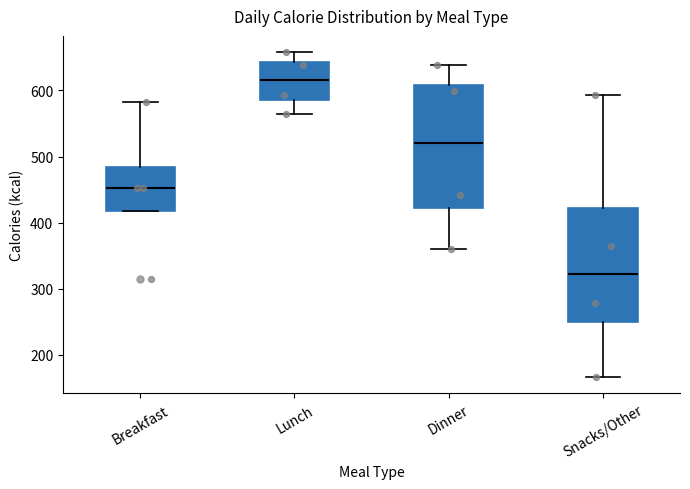

Reading left to right, read every box against the y-axis: the position of its median line, the range the box covers, and the ends of its whiskers. The values are not printed on the chart, so give them approximately, as read against the axis.

Breakfast: median 450, box 420 to 480, whiskers 420 to 580
Lunch: median 620, box 590 to 640, whiskers 570 to 660
Dinner: median 520, box 420 to 610, whiskers 360 to 640
Snacks/Other: median 320, box 250 to 420, whiskers 170 to 590